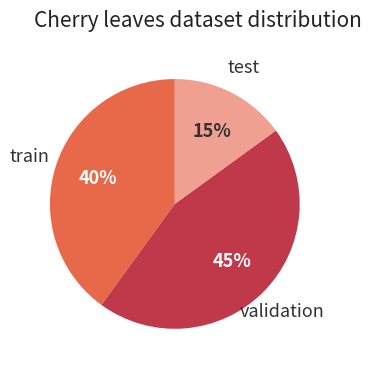

To the nearest percent, what is the difference between the largest and smallest slice percentages?

30%